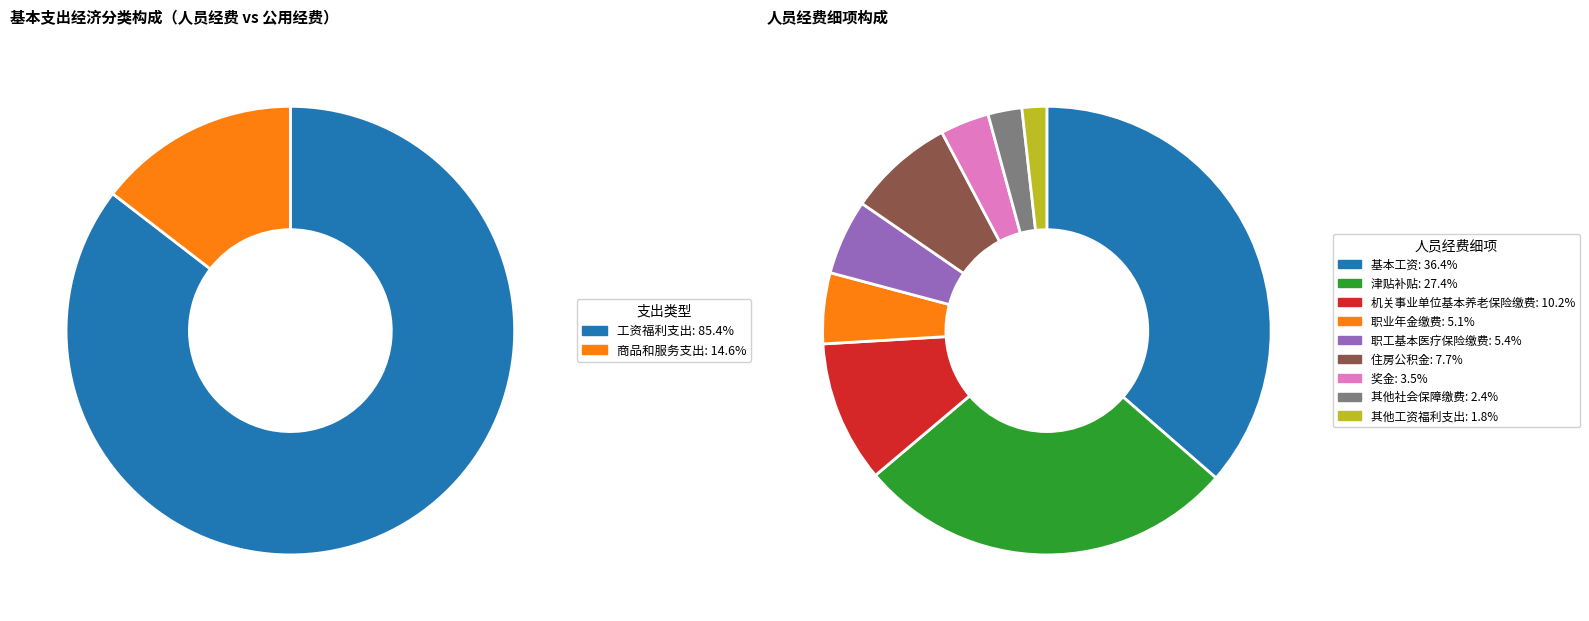

Is it true that 商品和服务支出 is 2% of the pie?

False